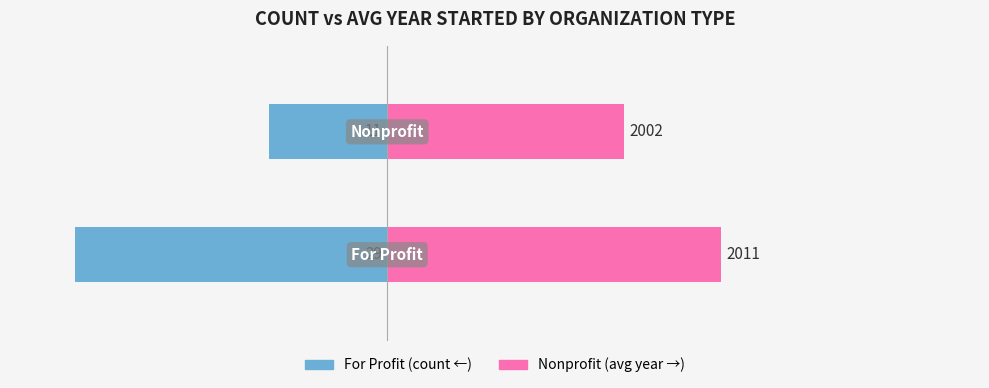

What is the value of the For Profit bar at the 2nd from the left?

-11